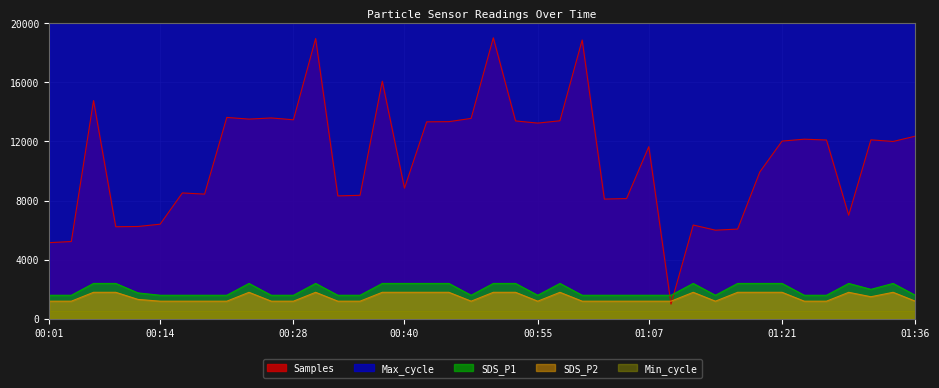

List the labels in order of Samples value, smallest first.

01:09, 00:01, 00:04, 01:14, 01:17, 00:09, 00:11, 01:12, 00:14, 01:29, 01:02, 01:04, 00:33, 00:35, 00:18, 00:16, 00:40, 01:19, 01:07, 01:34, 01:21, 01:26, 01:31, 01:24, 01:36, 00:55, 00:43, 00:45, 00:52, 00:57, 00:28, 00:23, 00:47, 00:26, 00:21, 00:06, 00:38, 01:00, 00:31, 00:50